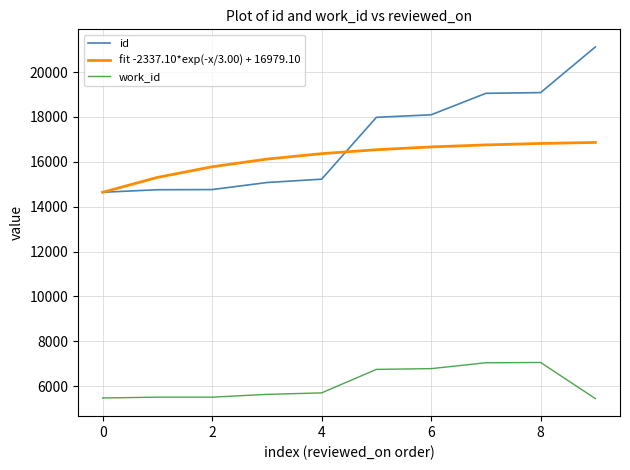

List the series in order of their peak value, highest first.

id, fit -2337.10*exp(-x/3.00) + 16979.10, work_id